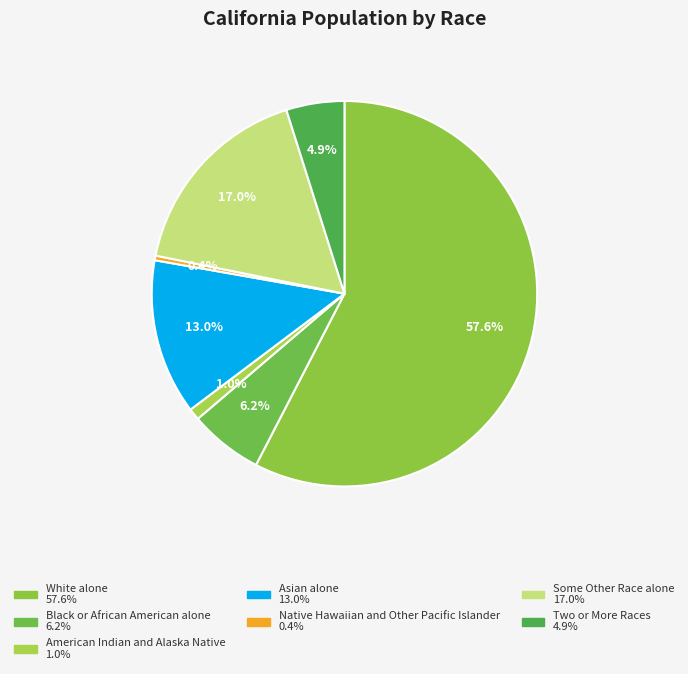

How many slices are in this pie chart?

7